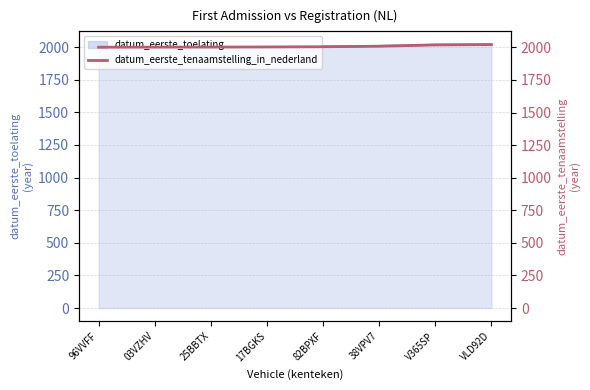

The value at VLD92D is 2947.6. True or false?

False